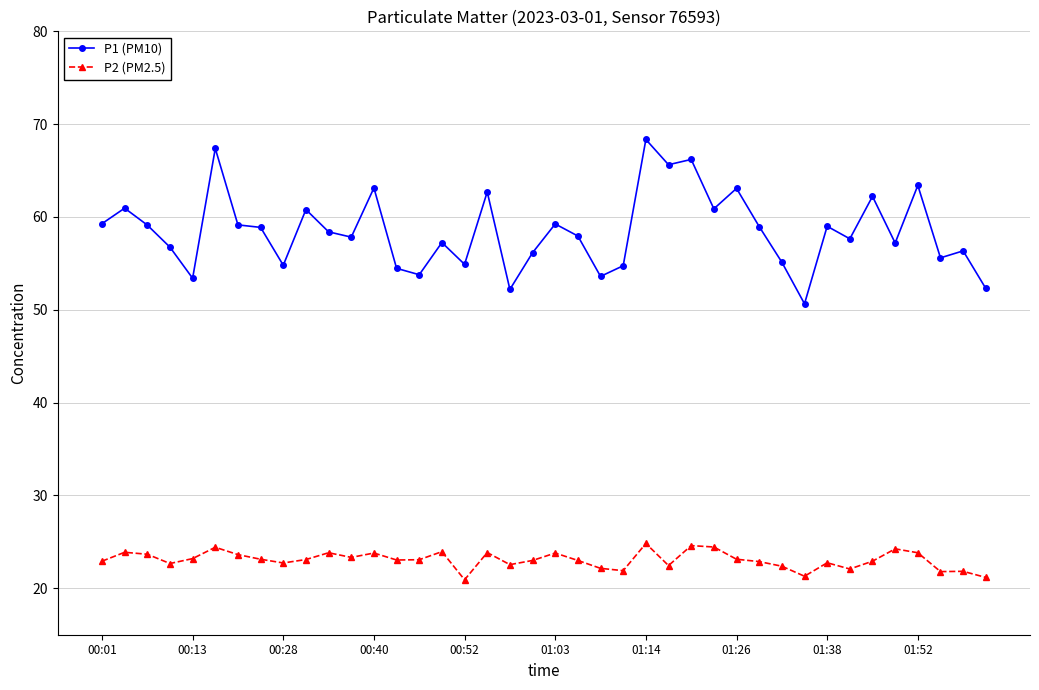

What is the smallest value displayed?

20.9